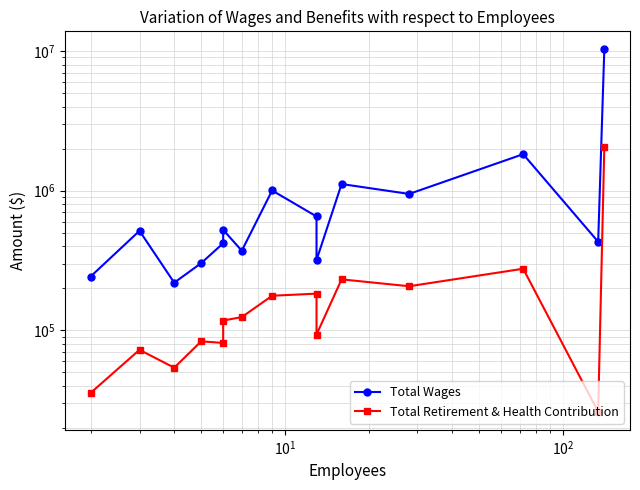

What is the total value across all series at $\mathdefault{10^{2}}$?

386530